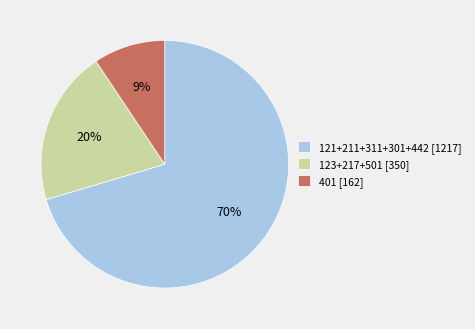

Is the sum of 121+211+311+301+442 [1217] and 123+217+501 [350] greater than half?

Yes